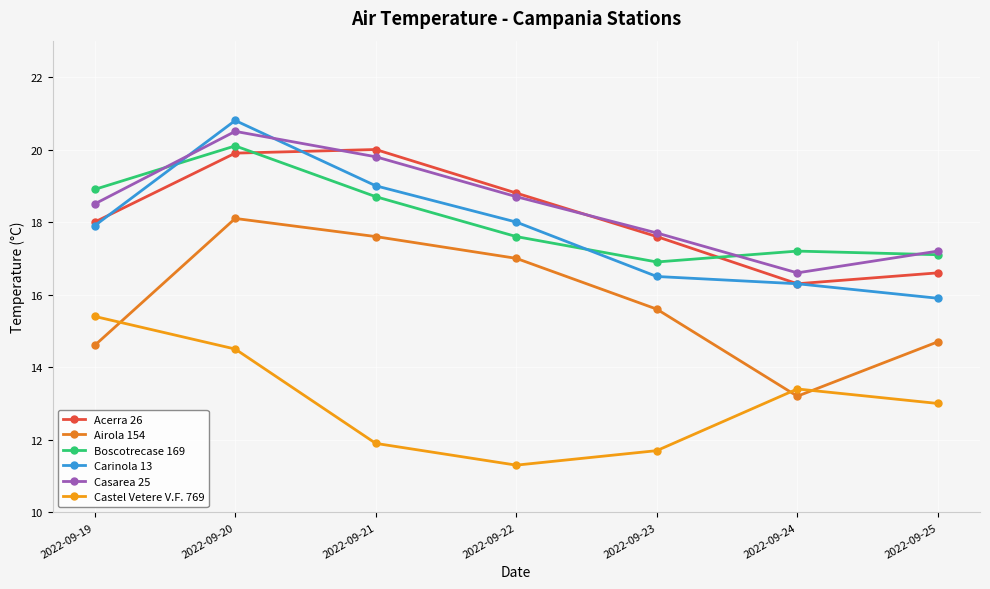

At which category does Carinola 13 reach its first local peak?

2022-09-20